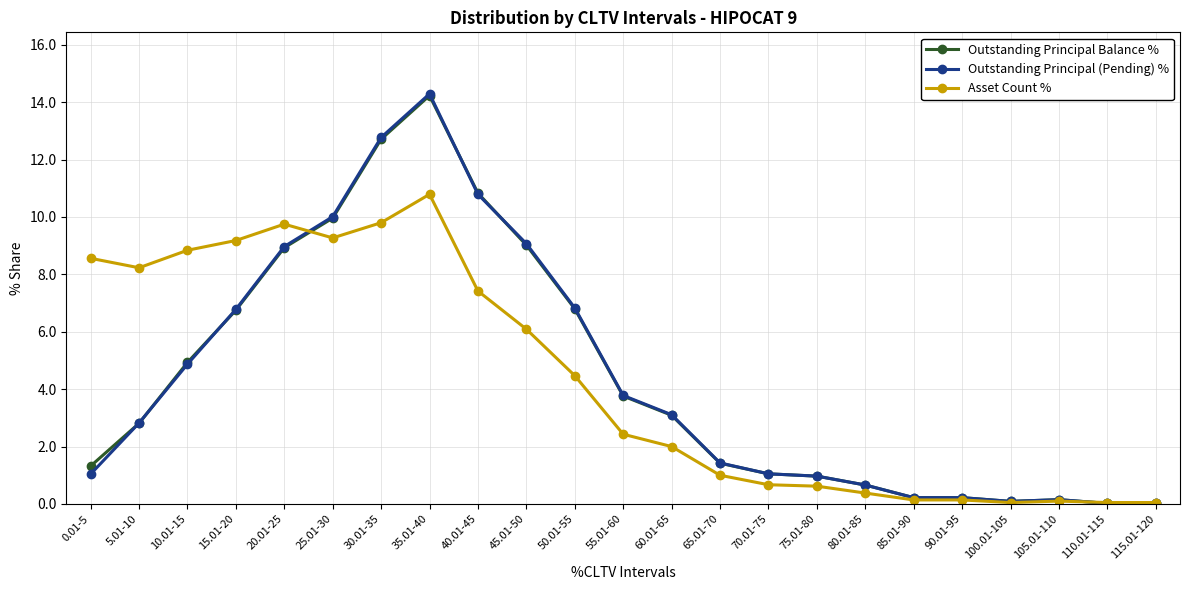

What is the label of the 11th point from the left?

50.01-55